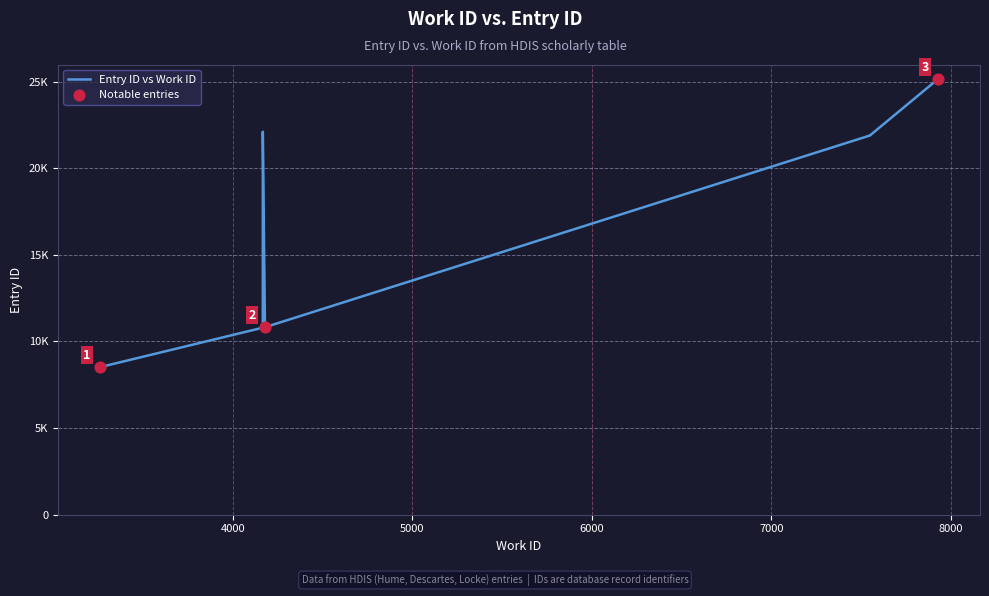

What is the change in value from 3259 to 4167?

+2284